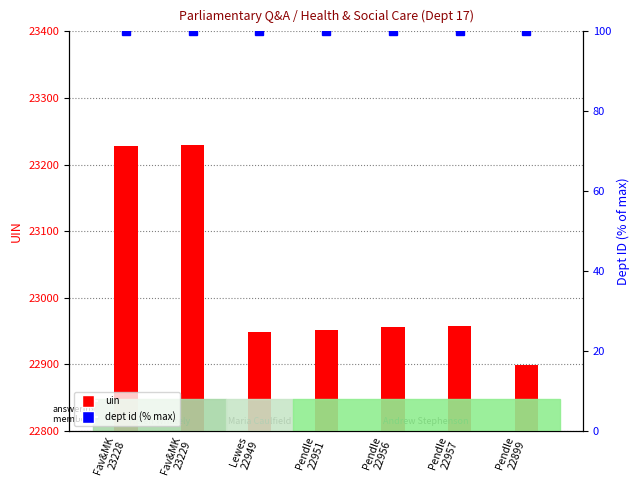

What is the difference between the uin values at Pendle
22951 and Pendle
22957?

6